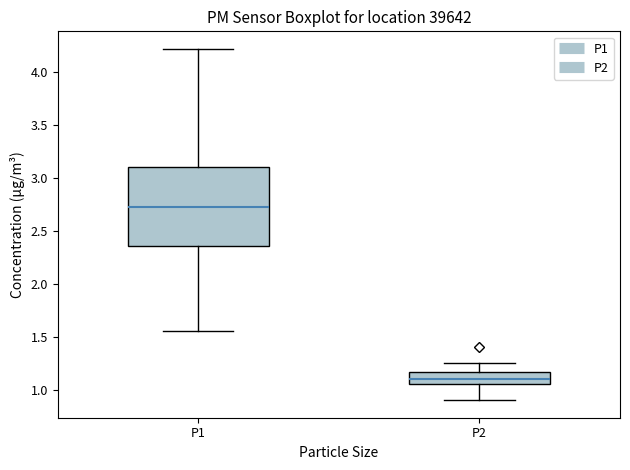

Where is the upper edge of the box for P2 on the y-axis? The values are not printed on the chart, so give them approximately, as read against the axis.

1.15